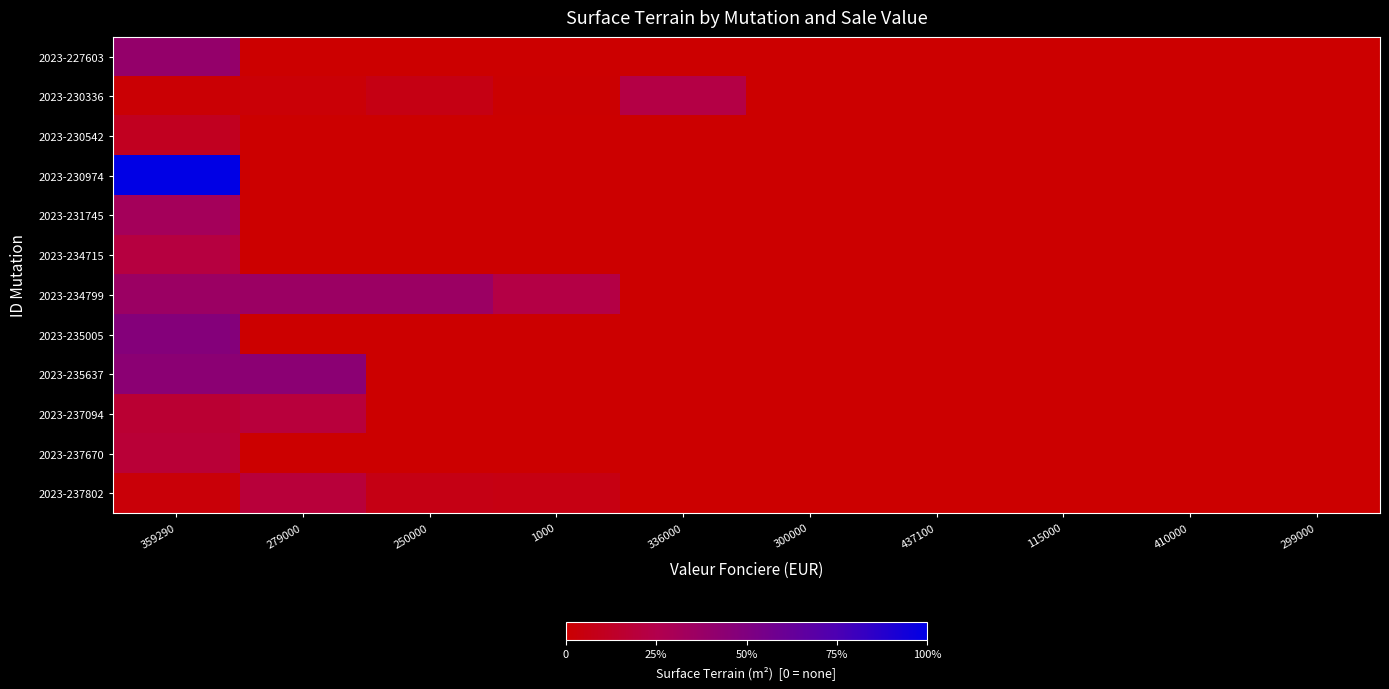

Which series has the largest total across all categories?

2023-234799